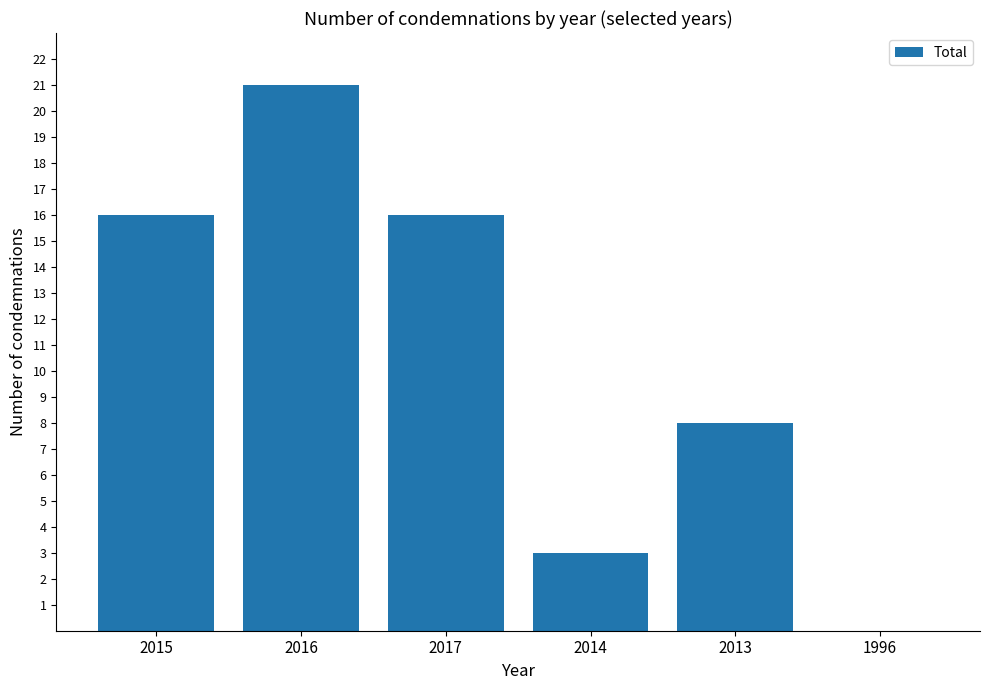

Where is the data nearest to the value 10?

2013